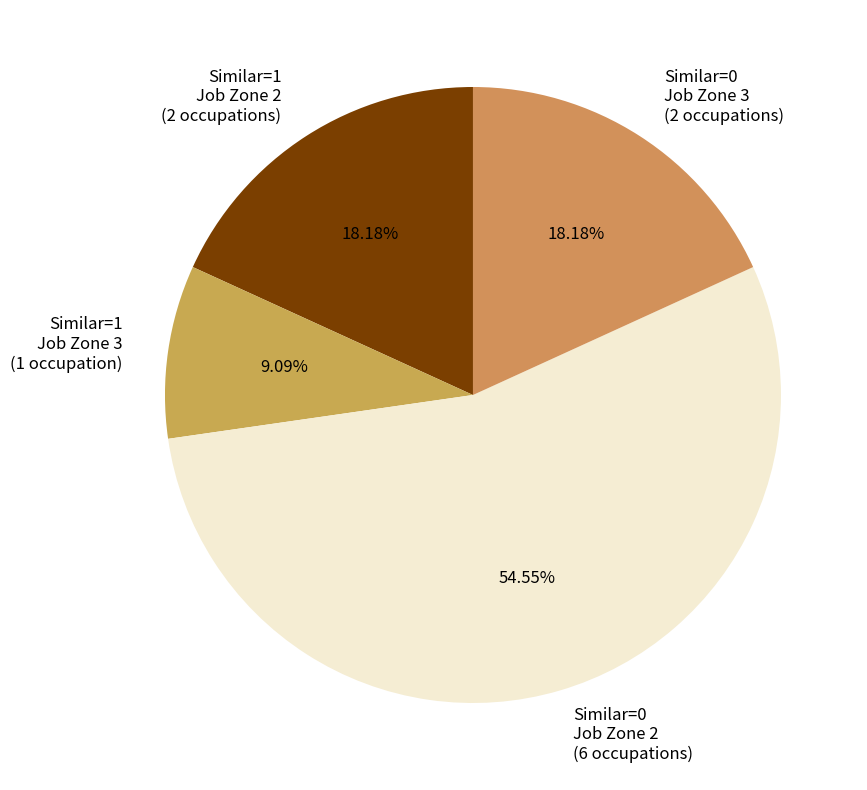

How many segments does this pie chart have?

4